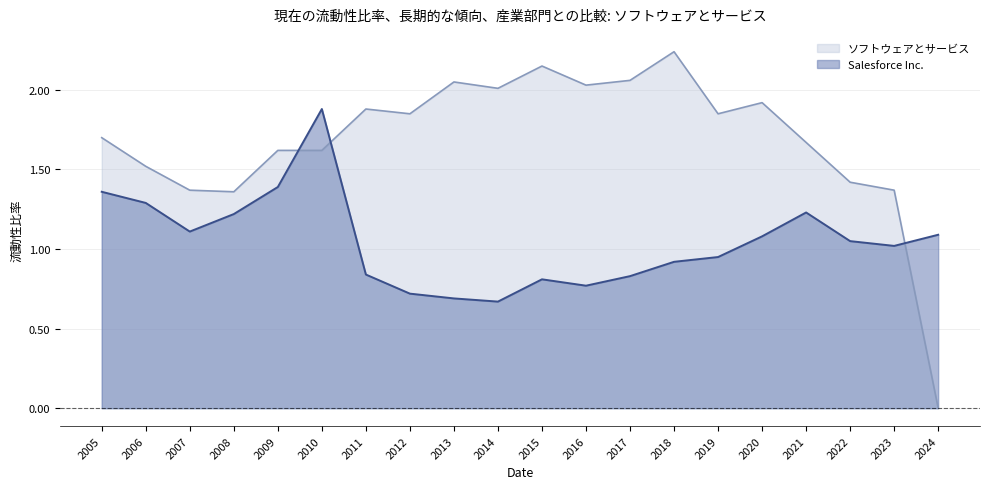

In ソフトウェアとサービス, how many points are higher than both neighbors (excluding endpoints)?

5